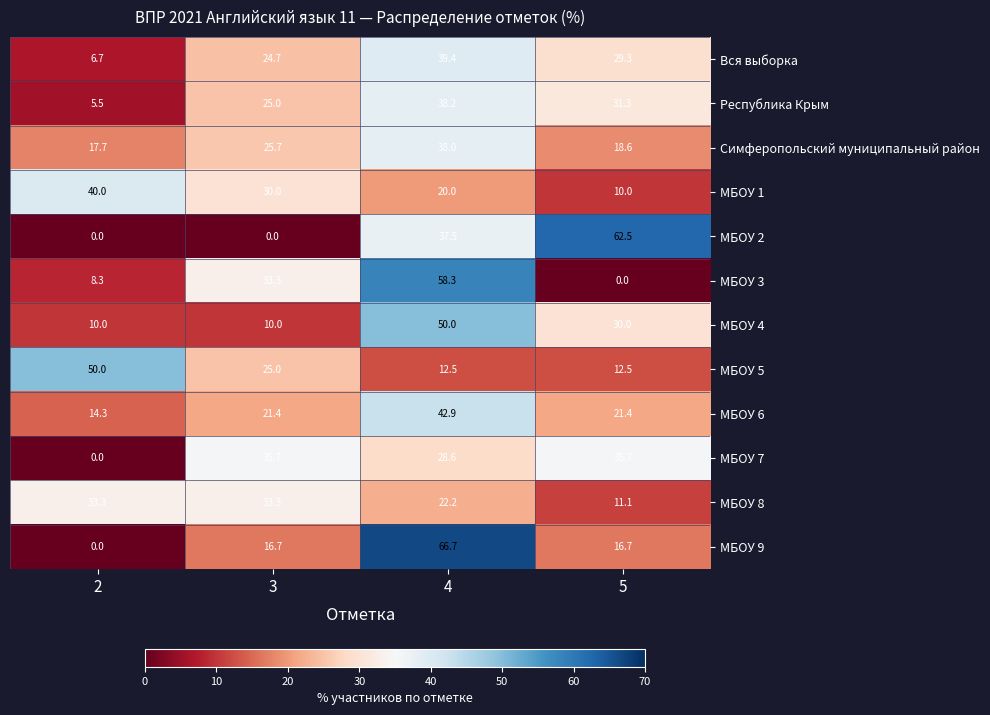

What is the difference between the second highest and minimum values in the МБОУ 3 series?

33.3